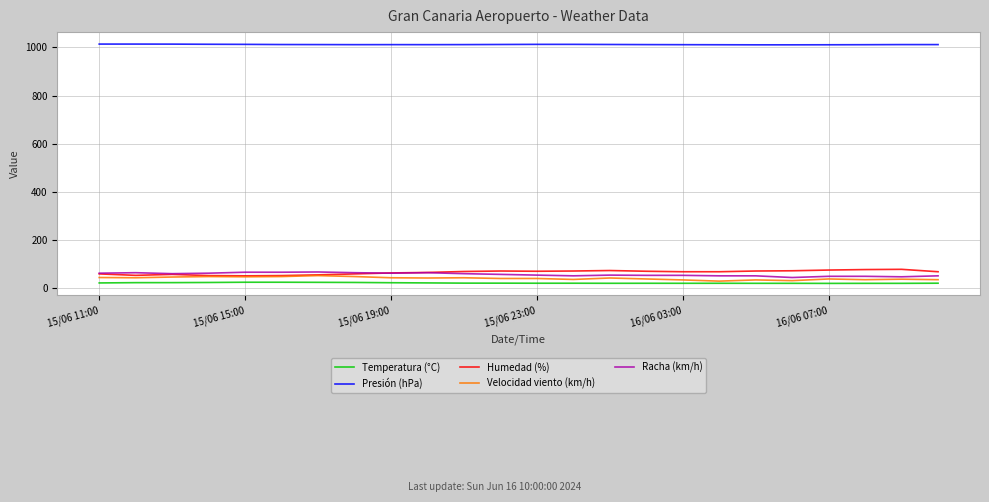

True or false: Humedad (%) and Temperatura (°C) intersect in this chart.

False